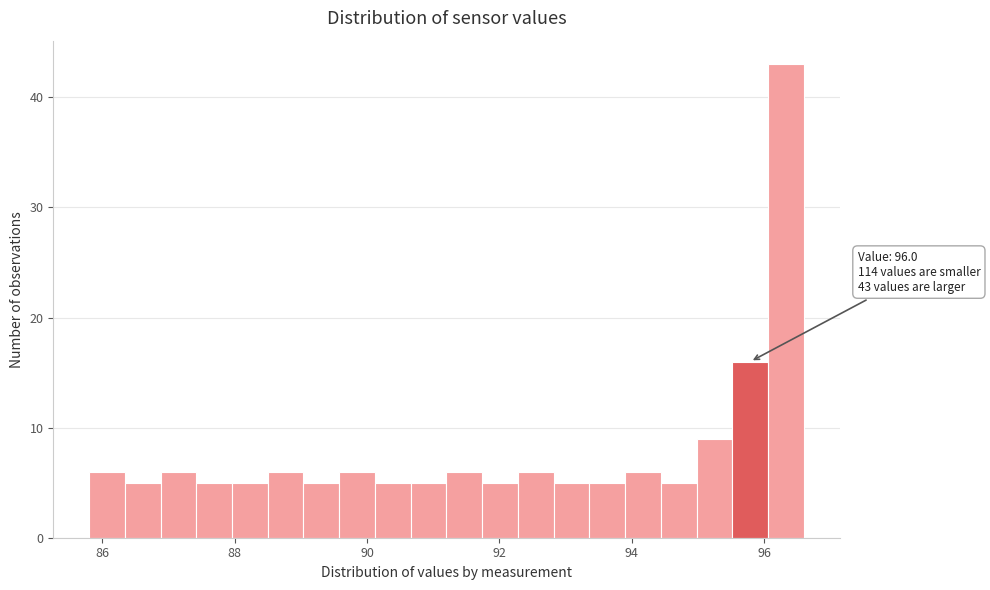

Around what value on the x-axis is the tallest bar? Give the approximate position of its centre, as read against the axis.

96.4